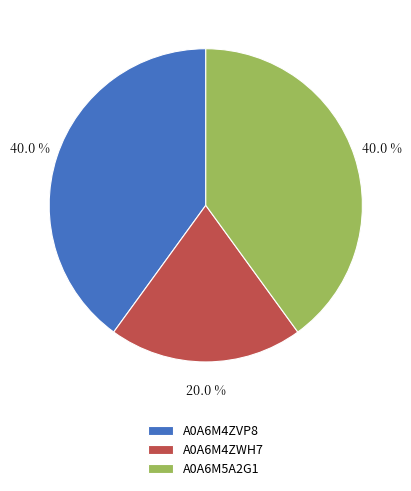

Is it true that A0A6M5A2G1 is 40% of the pie?

True